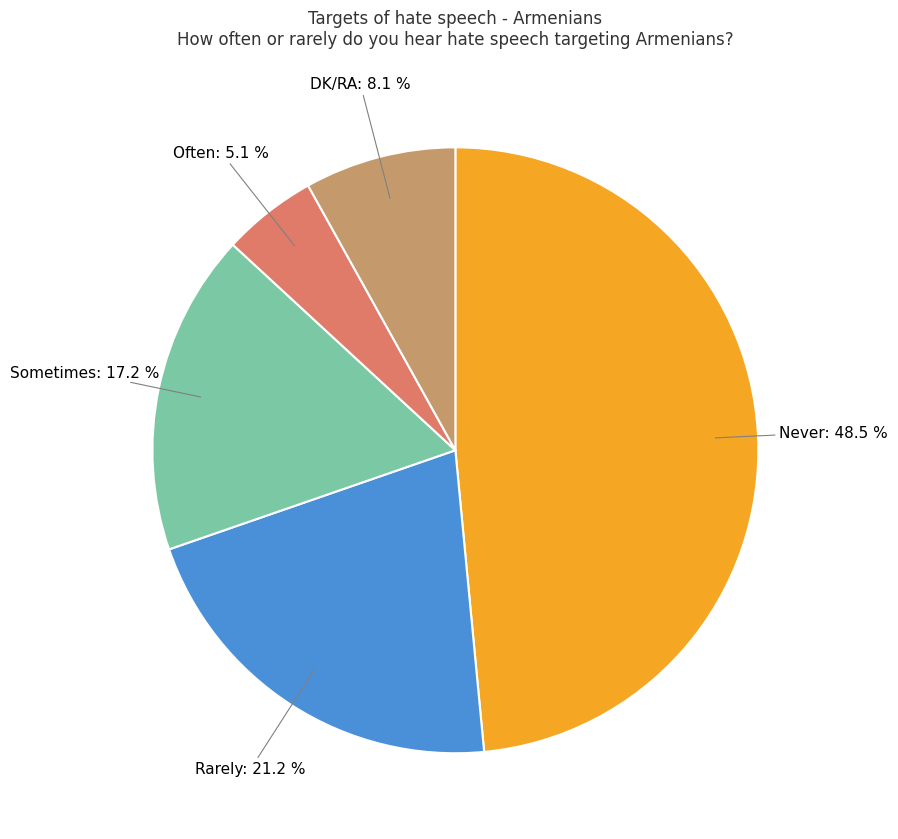

Is there a majority slice in this chart?

No